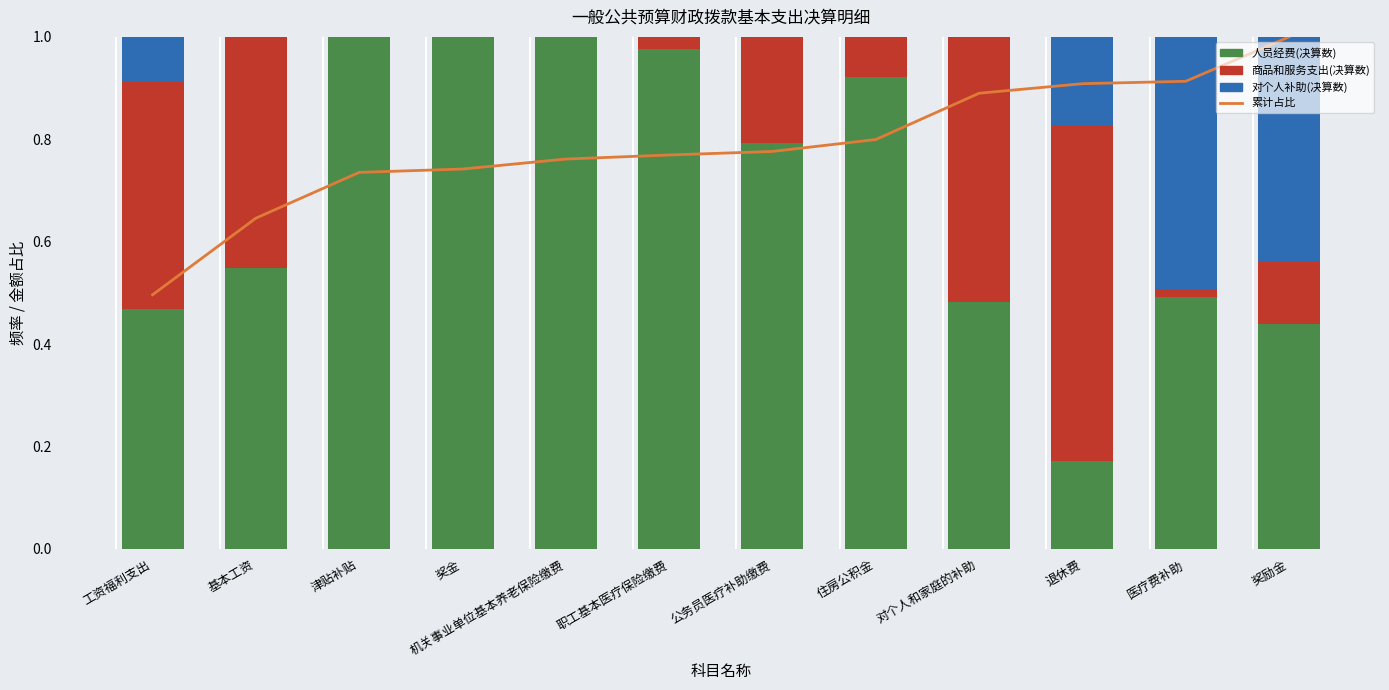

The 人员经费(决算数) series shows 1.0 at 奖金. True or false?

True